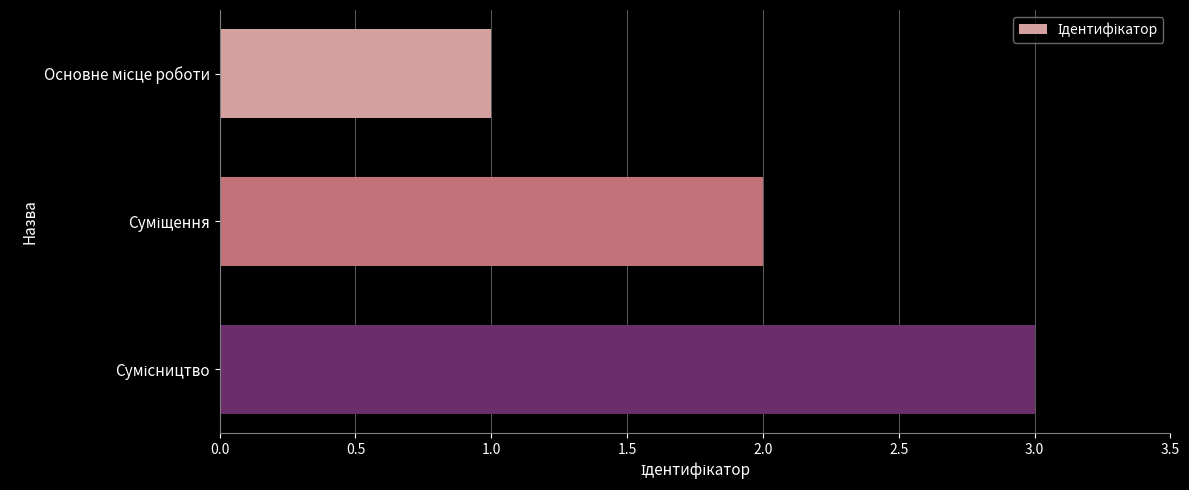

What is the greatest value displayed?

3